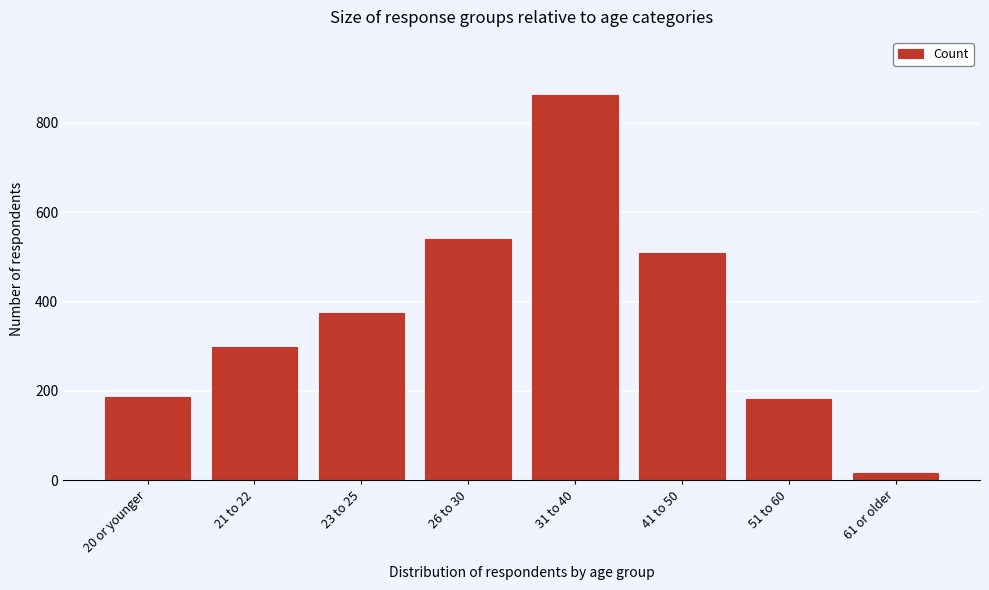

Reading left to right, transcribe all the data shown in this chart.

20 or younger=187	21 to 22=298	23 to 25=374	26 to 30=539	31 to 40=863	41 to 50=509	51 to 60=183	61 or older=17